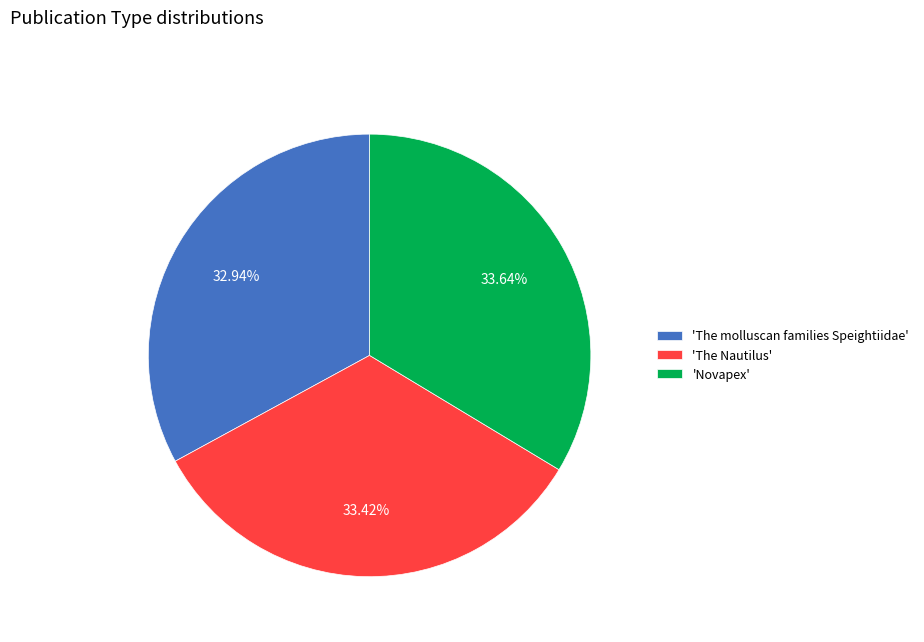

Do 'The Nautilus' and 'Novapex' together represent more than half of the pie?

Yes